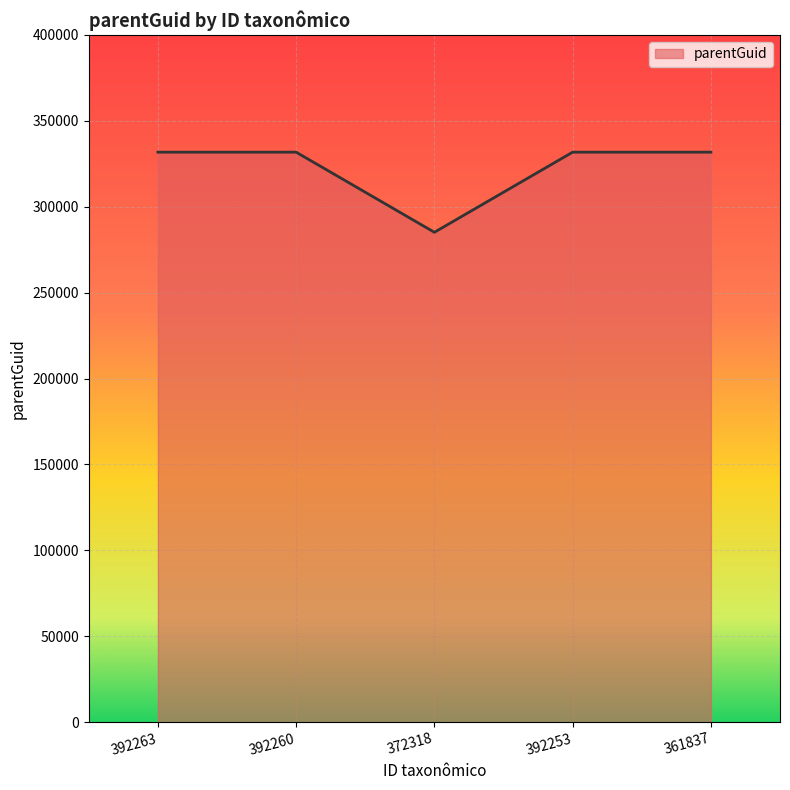

The chart shows a value of 331720 at 392253. True or false?

True